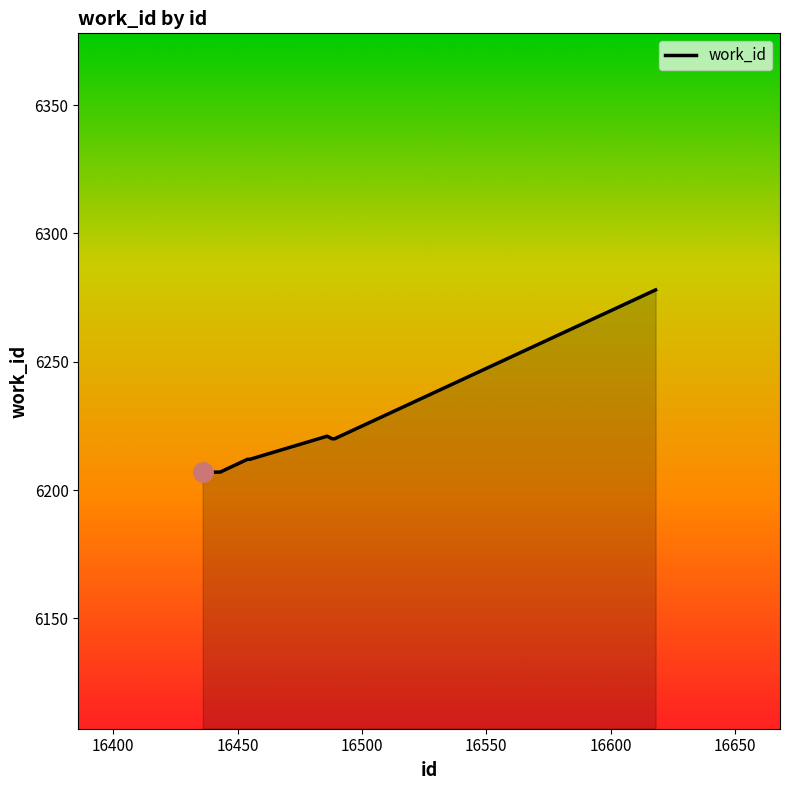

What is the difference between the maximum and second lowest values?

71